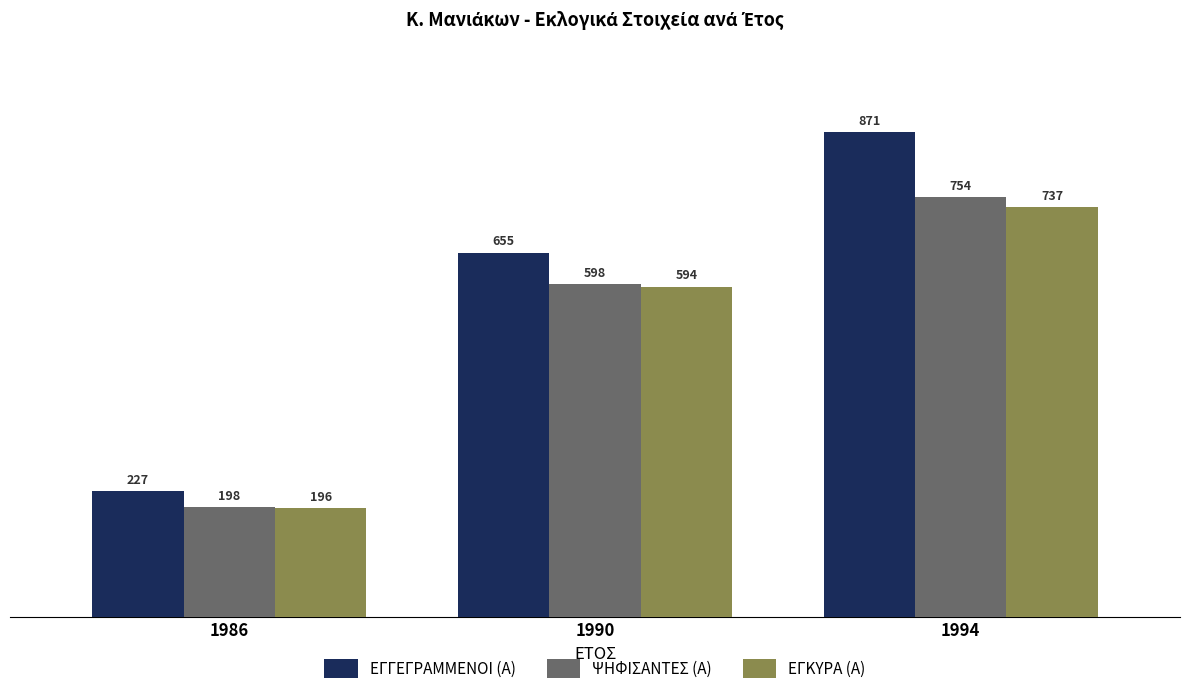

What is the difference between the second highest and minimum values in the ΕΓΚΥΡΑ (Α) series?

398